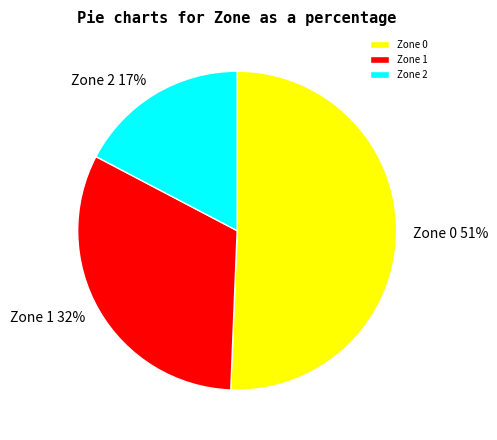

What is the largest slice in the pie chart?

Zone 0